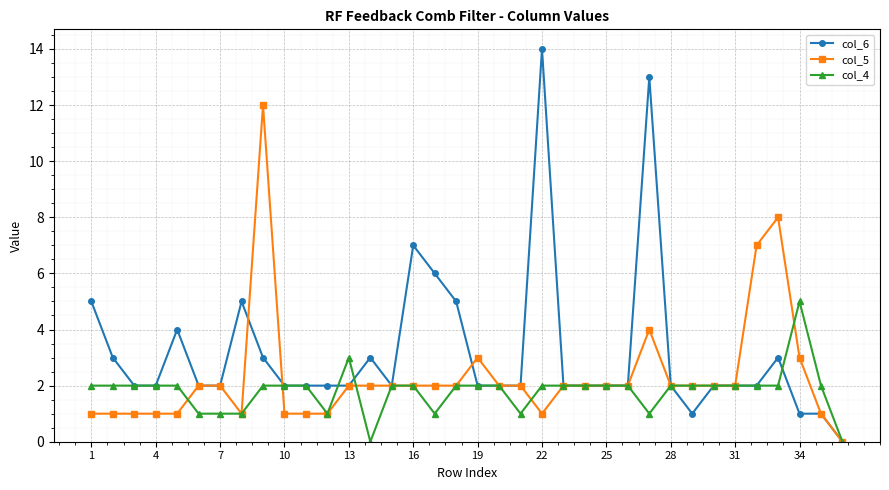

List the series in order of their overall mean, highest first.

col_6, col_5, col_4